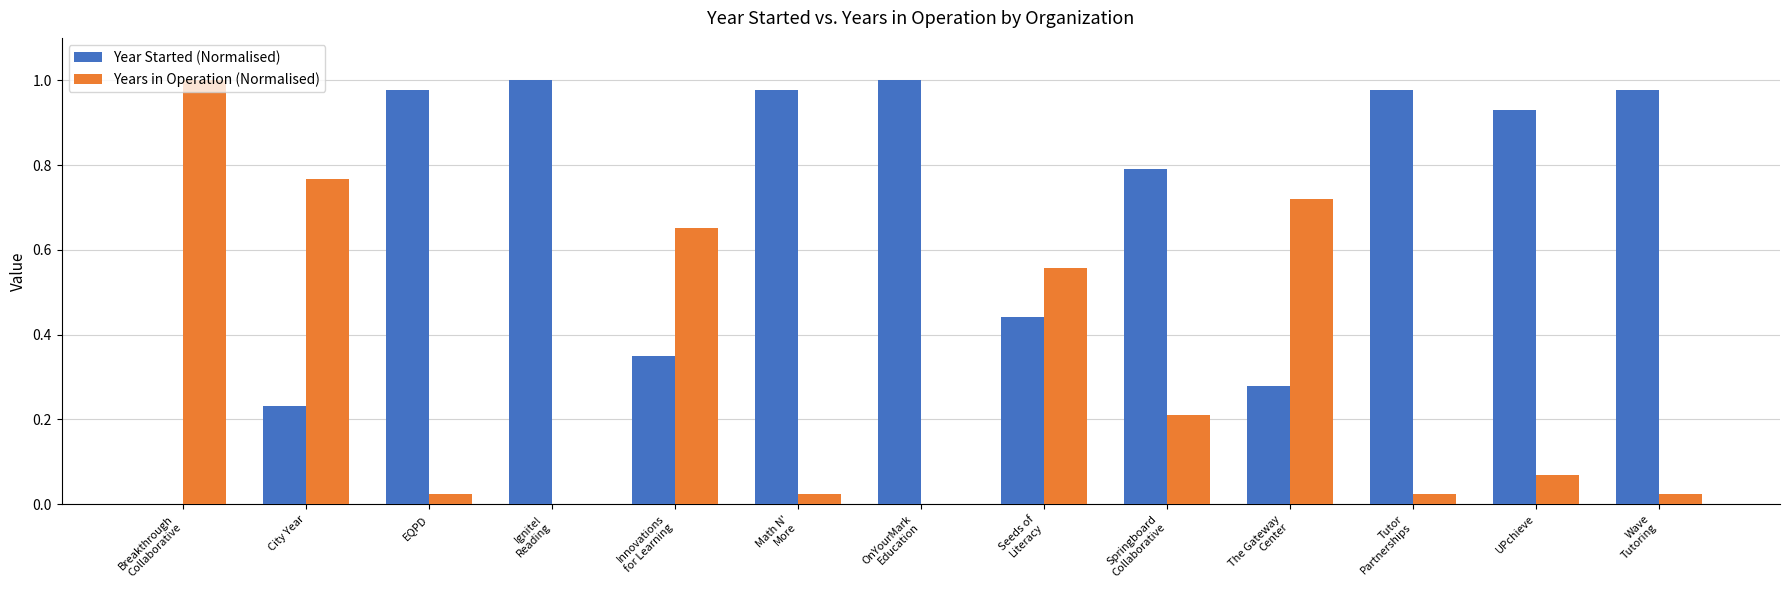

True or false: Year Started (Normalised) has a value of 0.4 at City Year.

False